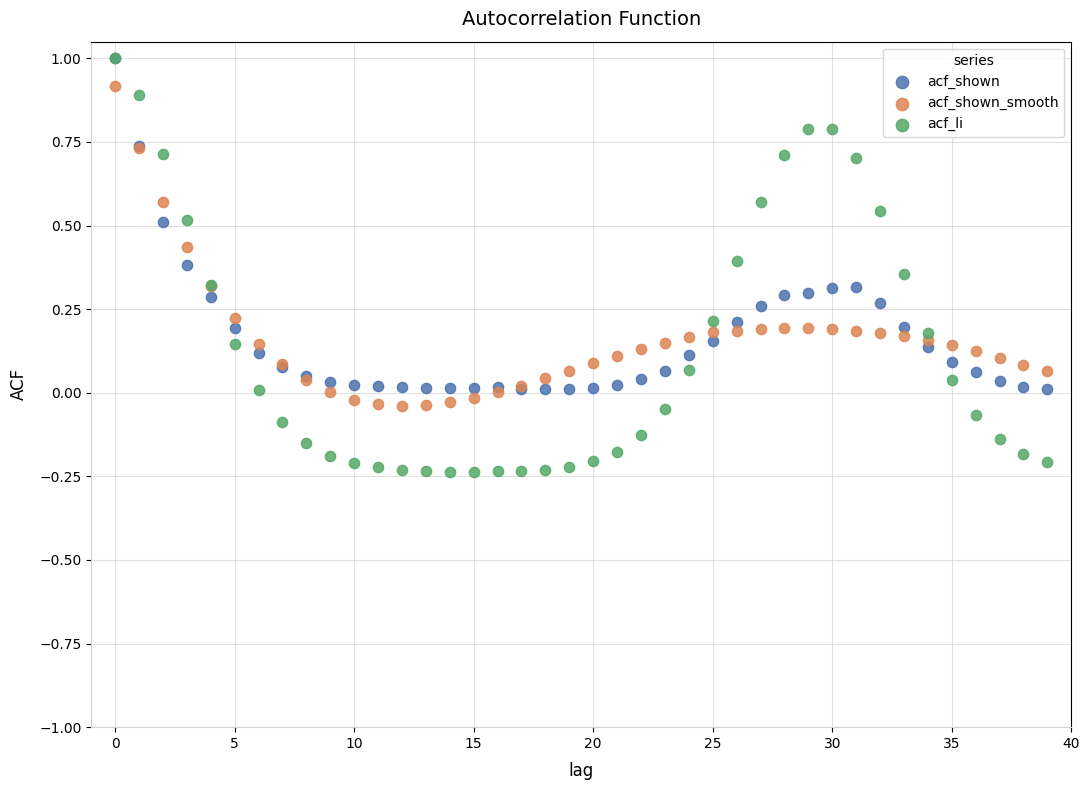

Which series has the largest Y range (max minus min)?

acf_li